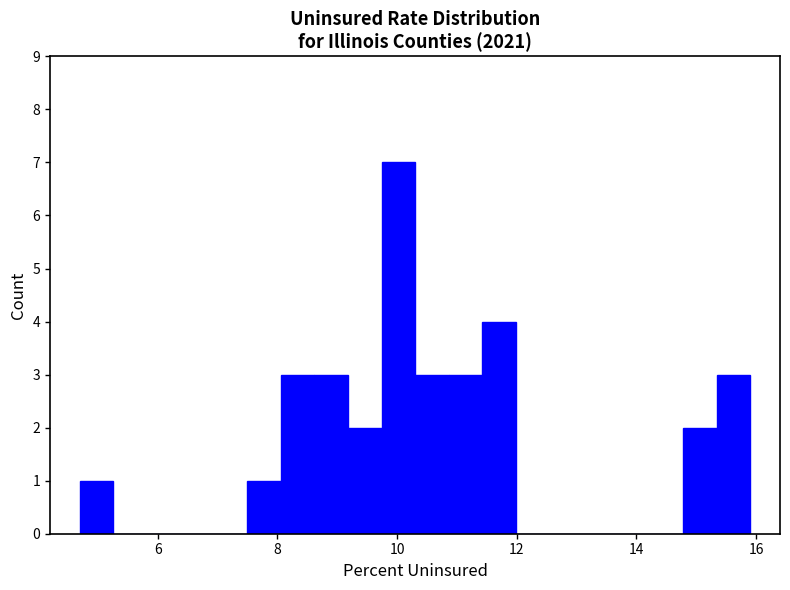

Read against the x-axis, roughly where is the centre of the tallest bar?

10.0